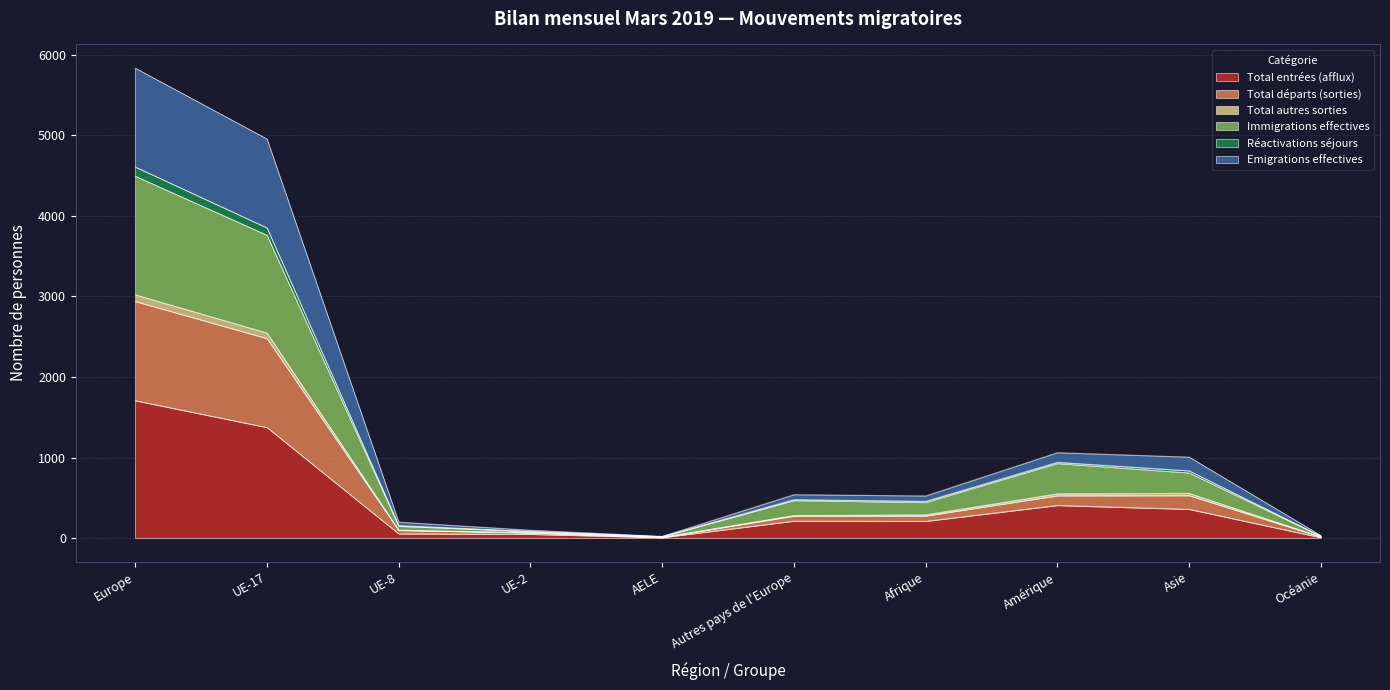

Does the chart have visible grid lines?

Yes